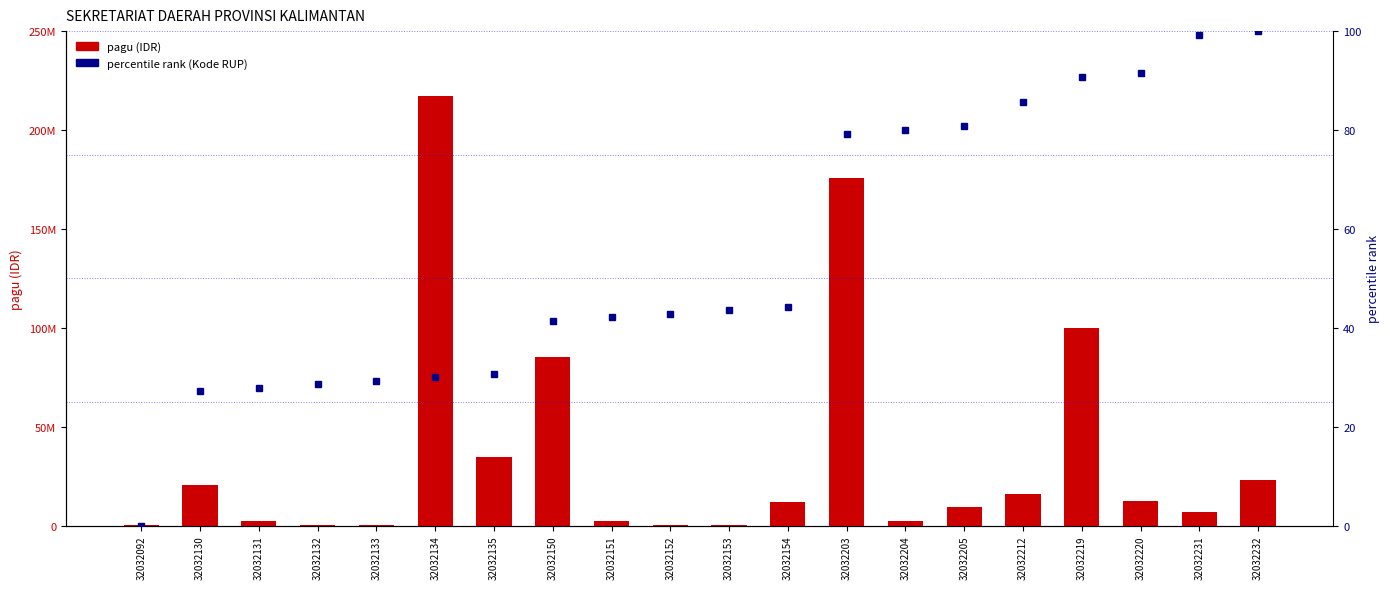

Which series changed the most between 32032092 and 32032134?

pagu (IDR)